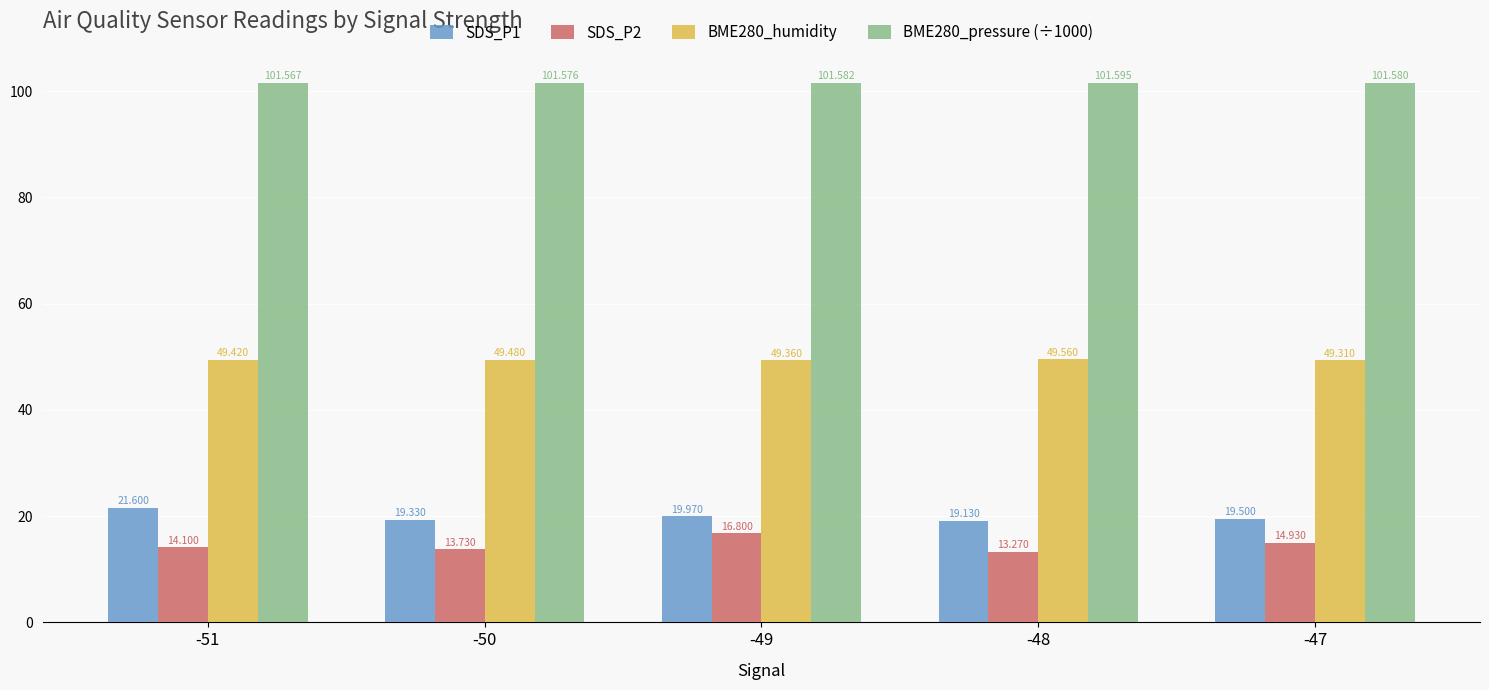

At which category is the sum across all series the highest?

-49